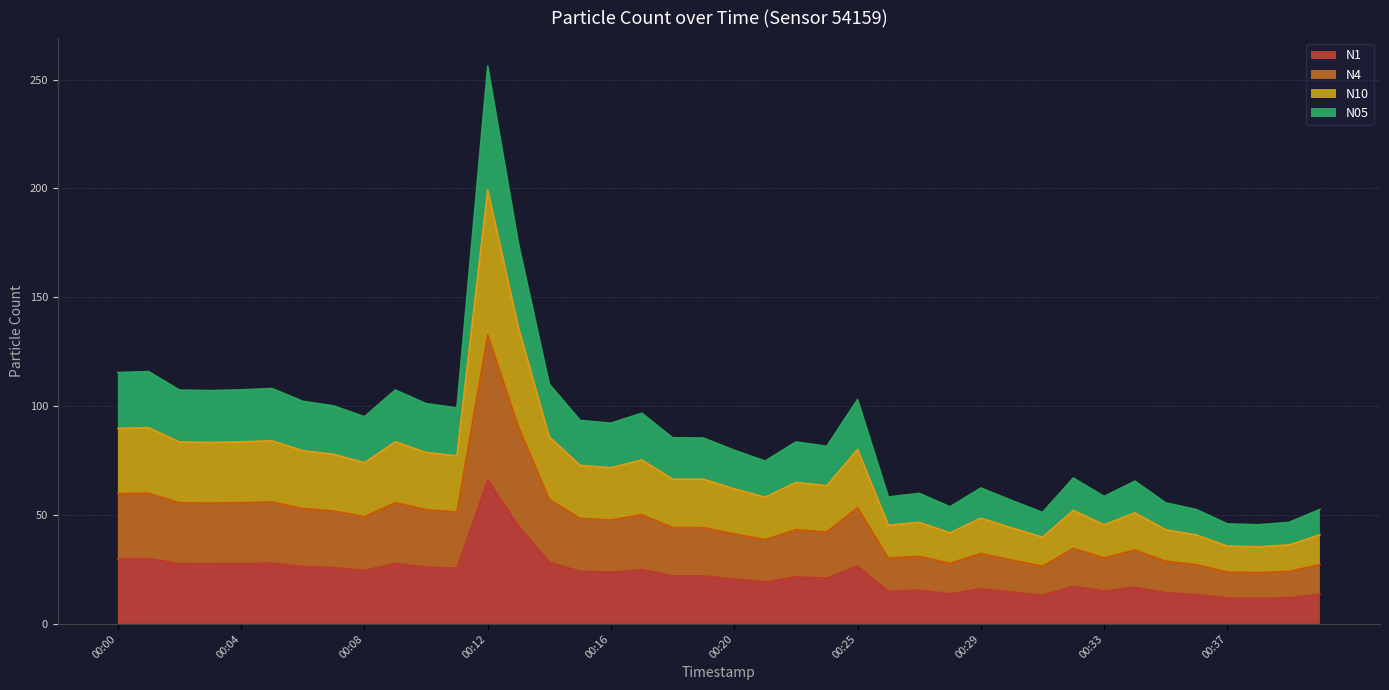

At which label does N1 reach its peak?

00:12